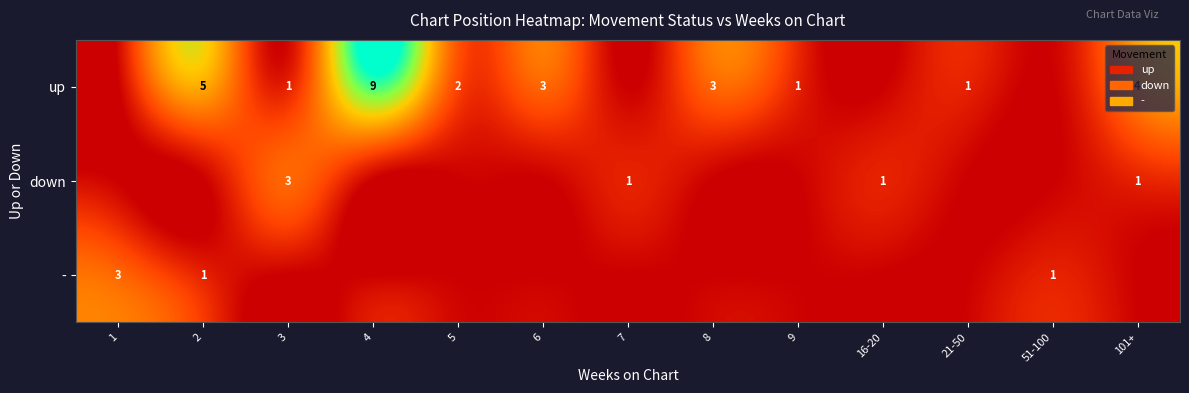

Count the number of categories in the chart.

13